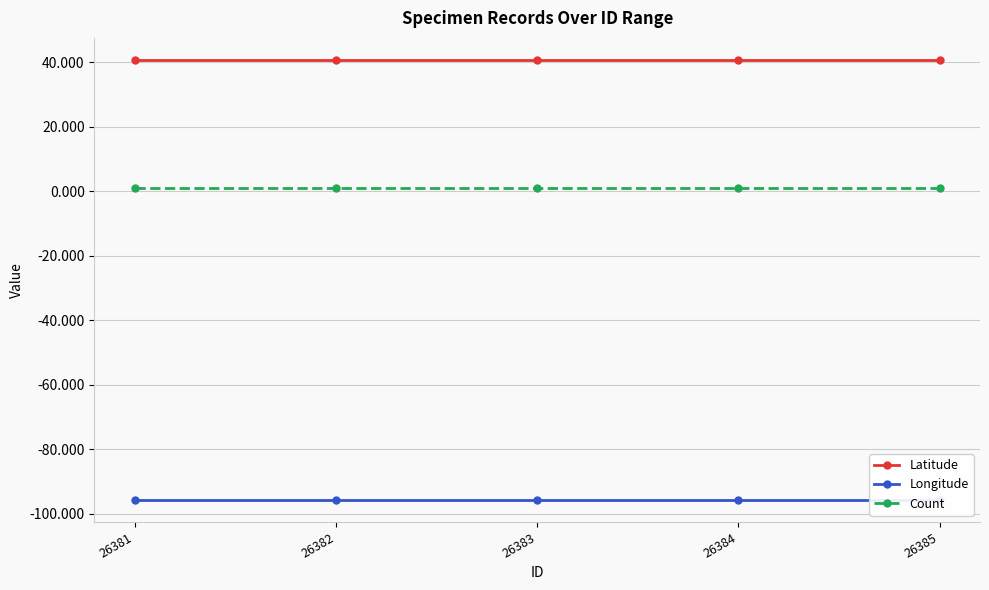

Between 26383 and 26384, which is larger?

26383